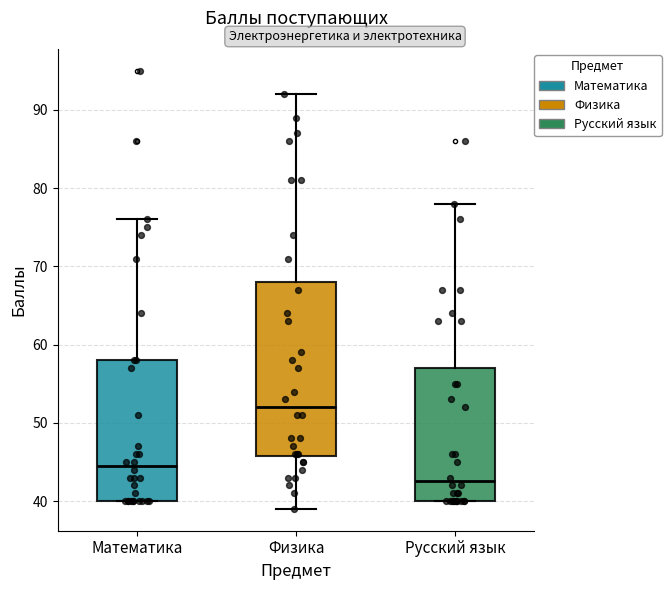

Where does the upper whisker of the box for Русский язык end on the y-axis? The values are not printed on the chart, so give them approximately, as read against the axis.

78